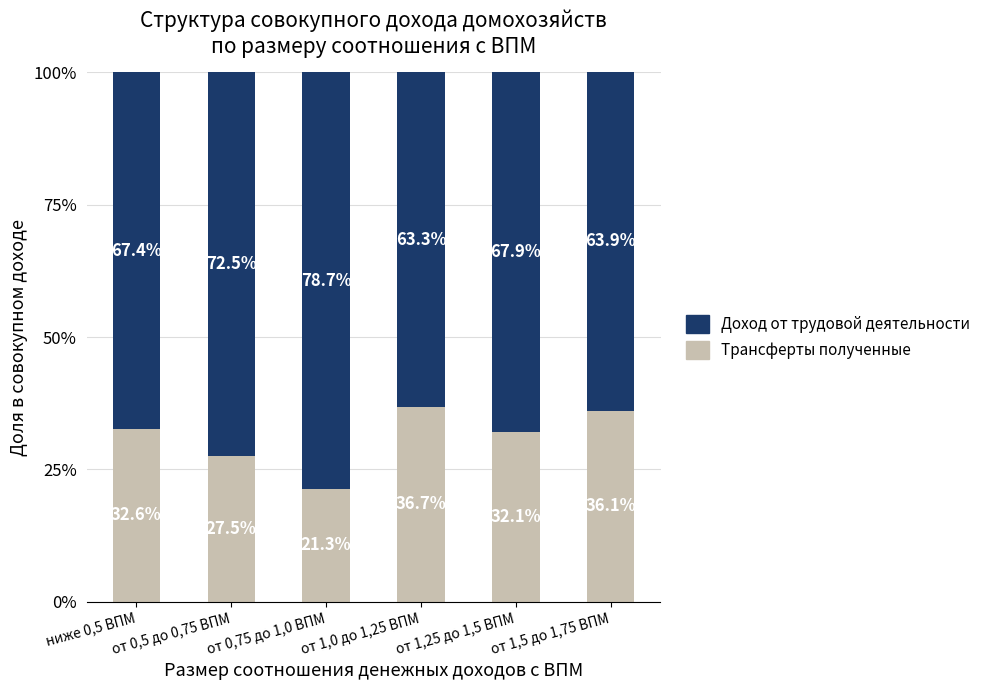

What is the difference between the maximum and minimum values in the Трансферты полученные series?

15.4